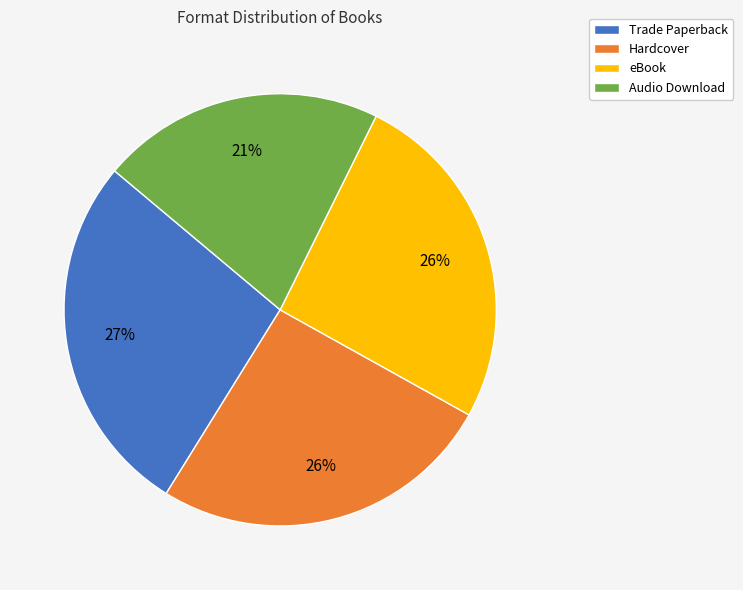

Is it true that eBook is 26% of the pie?

True